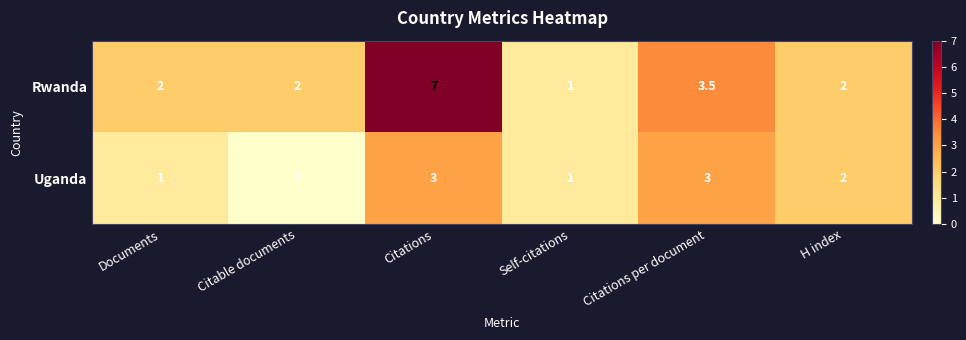

What is the sum of the Uganda values at Citations per document and Documents?

4.0